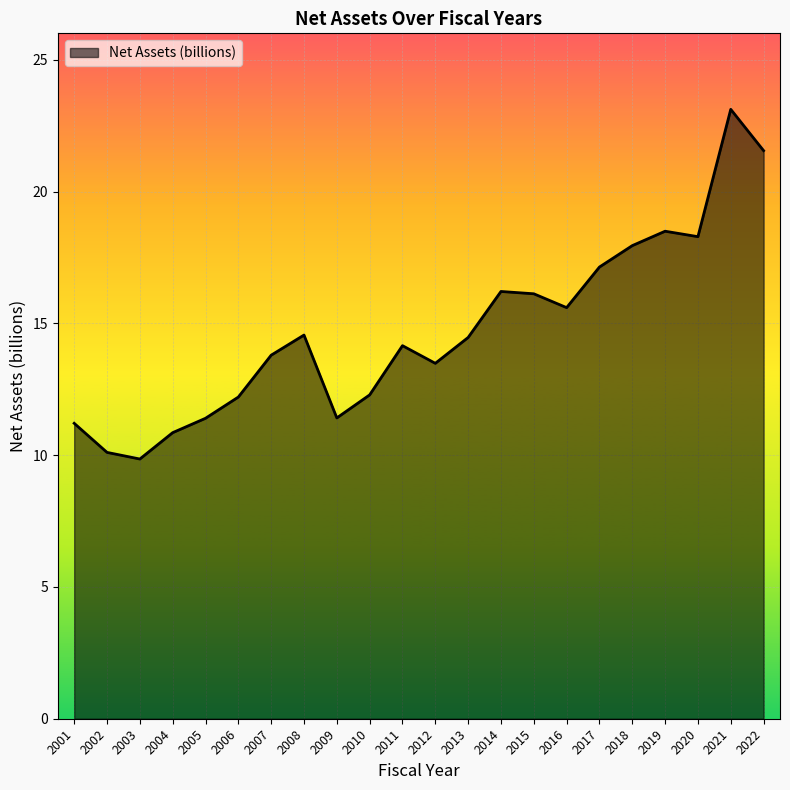

How many lines are shown in the chart?

1